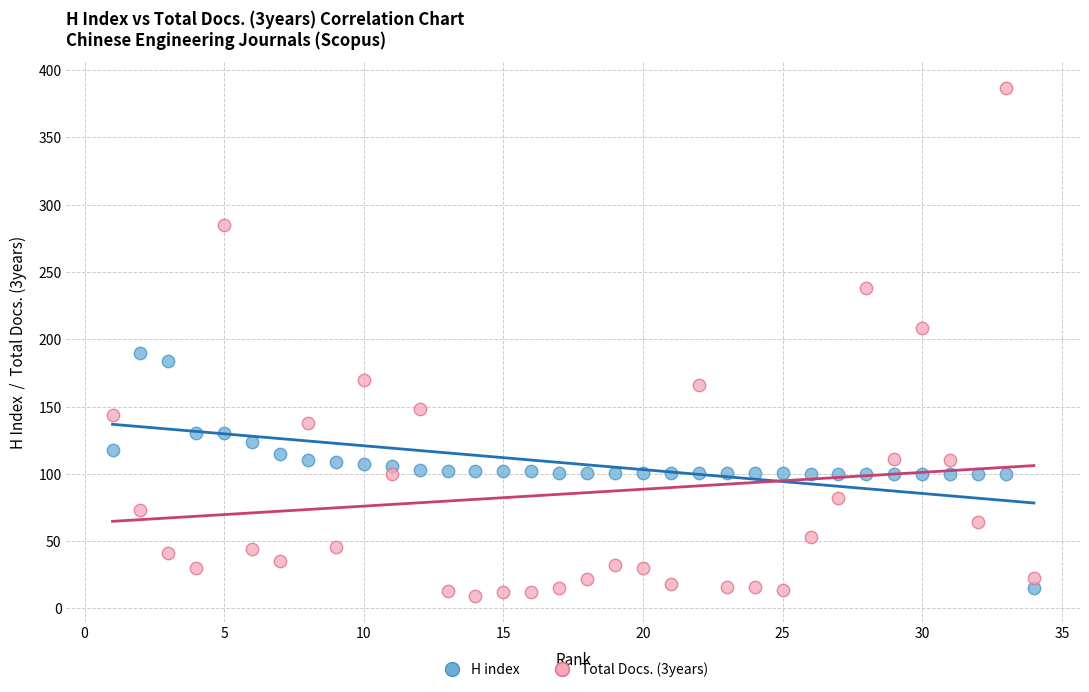

Across all data points, what is the range of Y values (max minus min)?

378